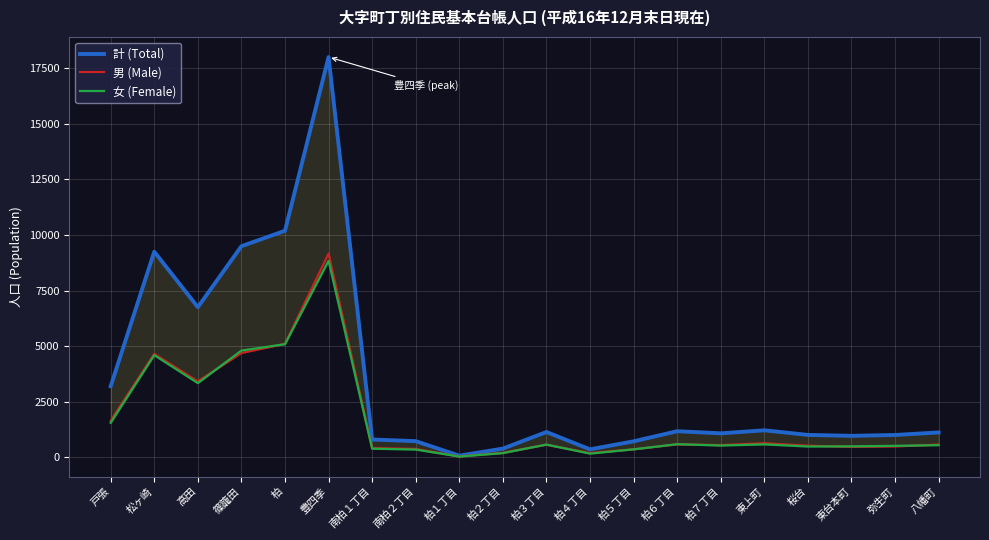

In 男 (Male), how many points are higher than both neighbors (excluding endpoints)?

5